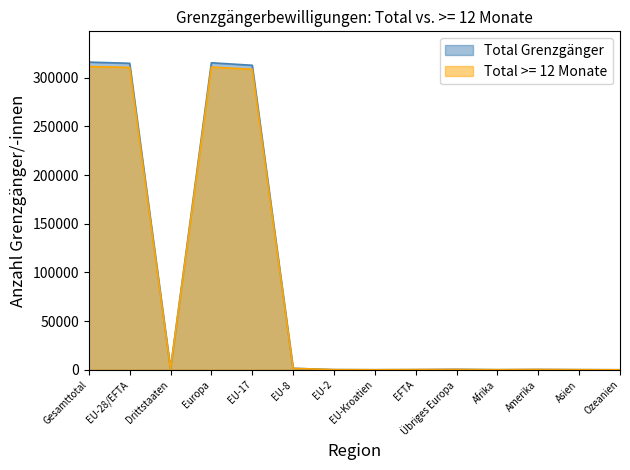

How many data points does each series have?

14